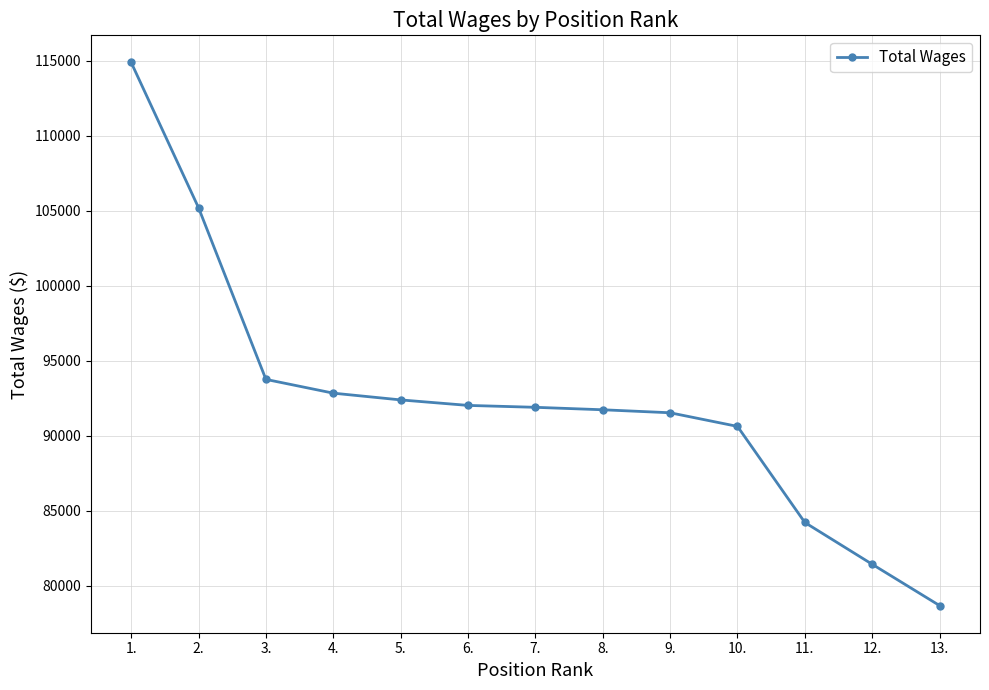

What is the maximum value shown in the chart?

114890